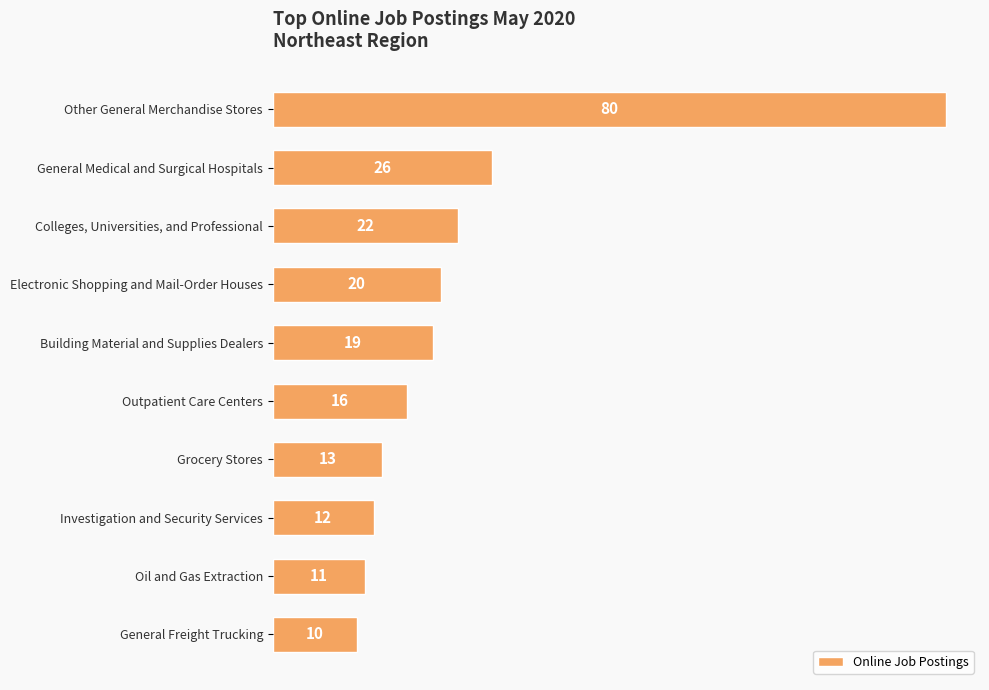

The value at Investigation and Security Services is 12. True or false?

True